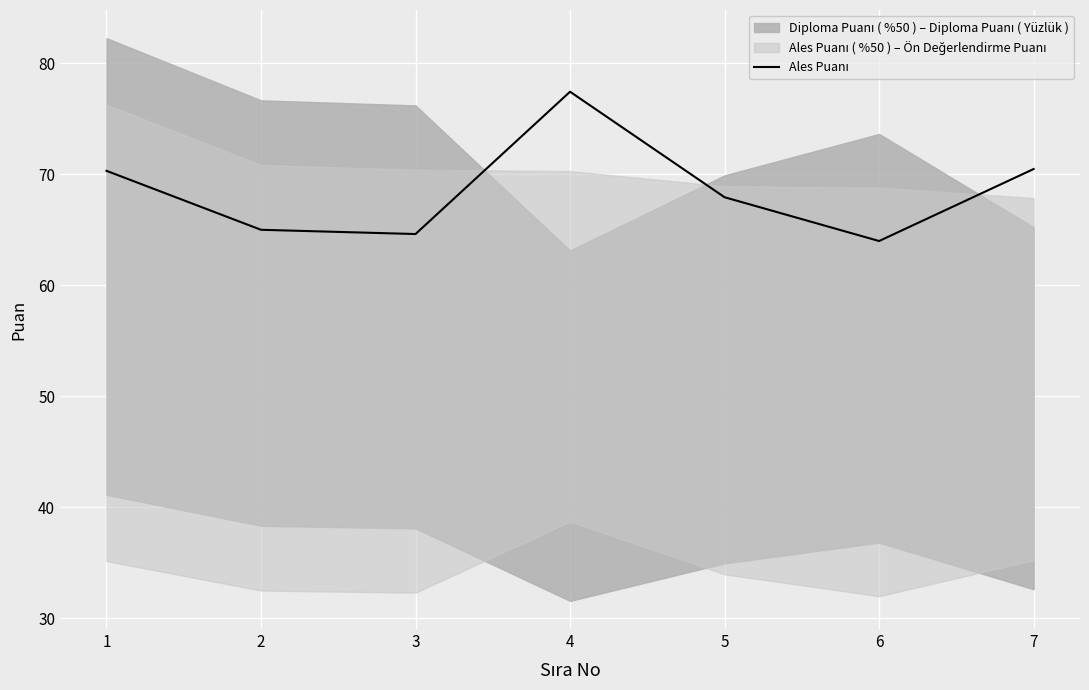

What is the value of the 3rd point from the left?

64.6